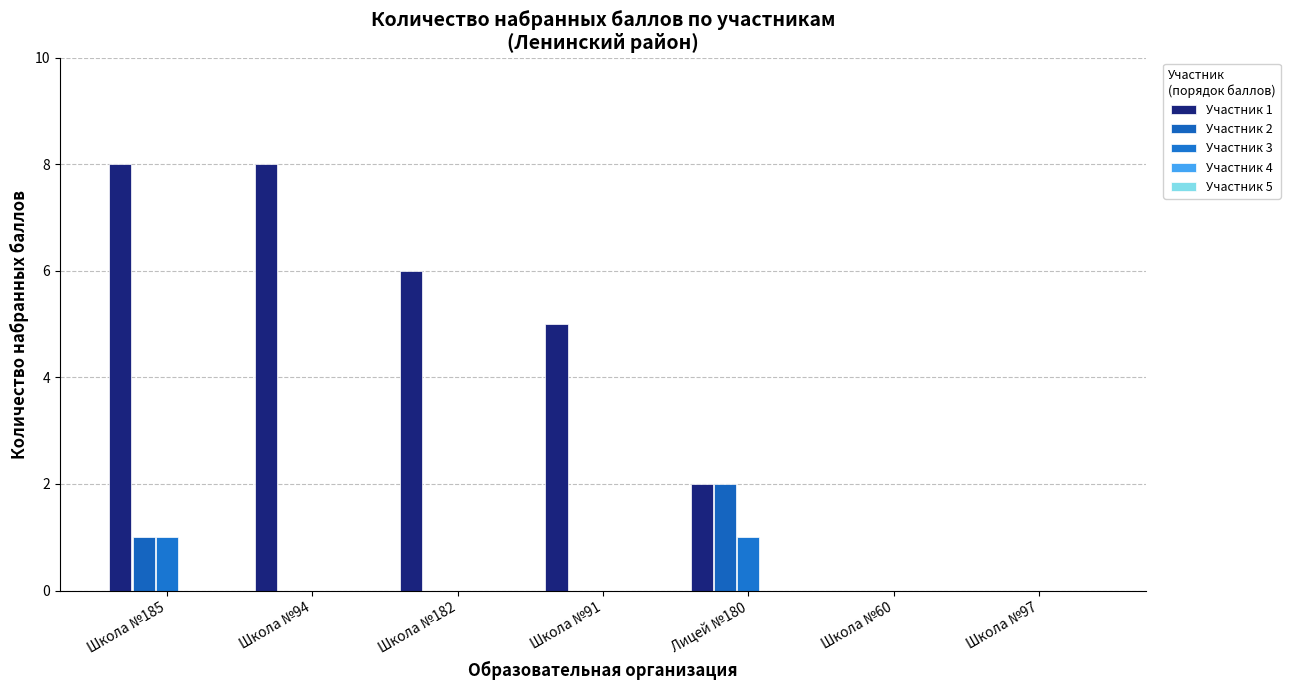

Are the bars horizontal?

No